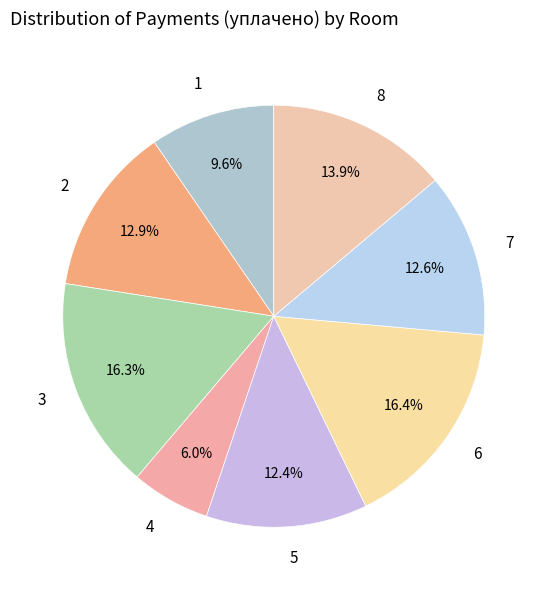

Count the number of slices in the pie.

8